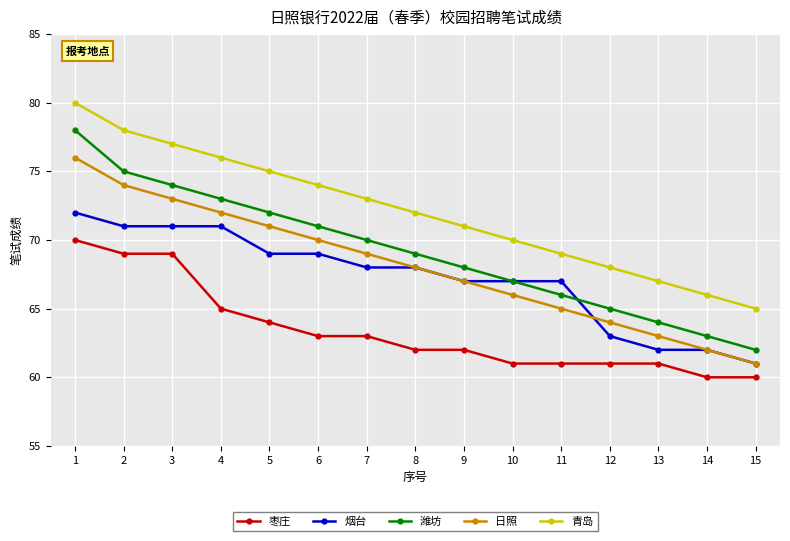

What is the difference between the second highest and minimum values in the 潍坊 series?

13